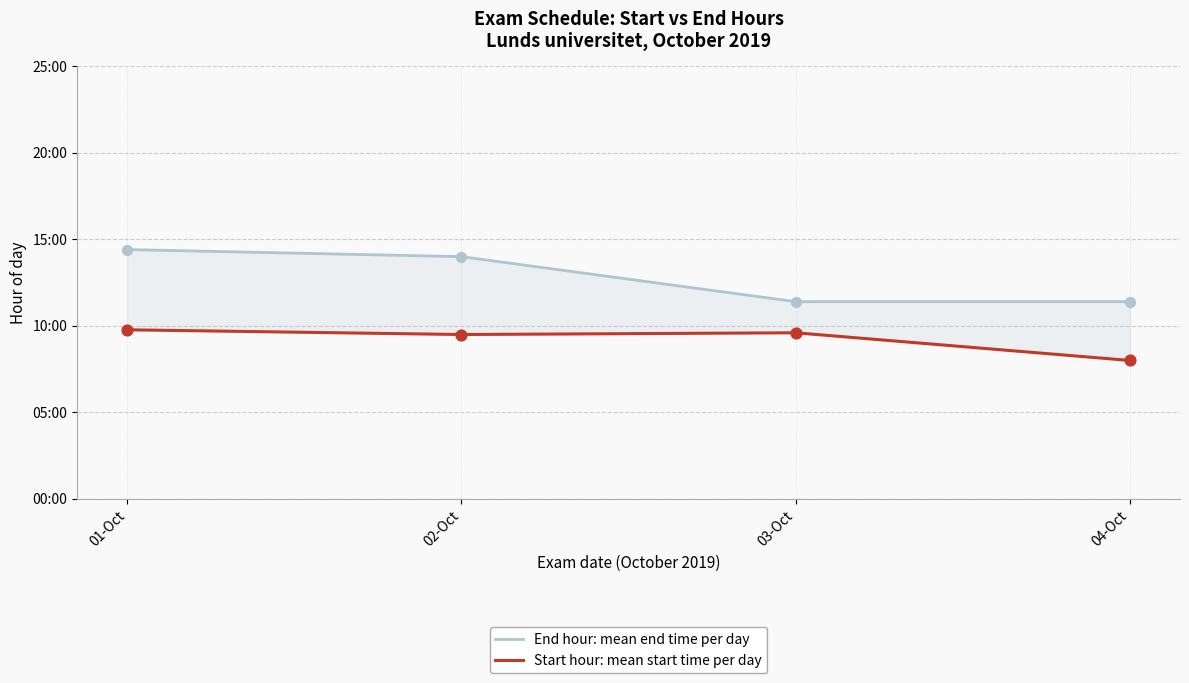

Which series has the widest spread of Y values?

End hour: mean end time per day